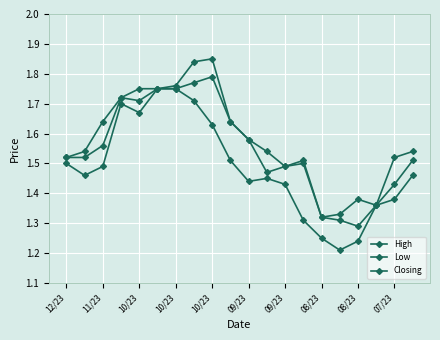

What is the value of the High point at the 6th from the left?

1.8